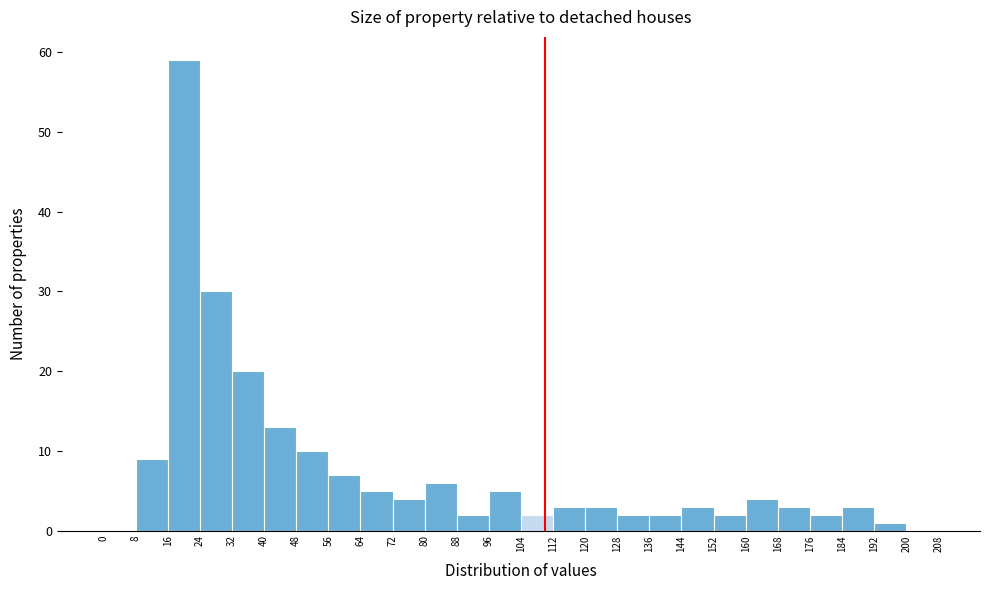

Reading left to right, list every bar in this chart as the range it spans on the x-axis followed by its height. The values are not printed on the chart, so give them approximately, as read against the axis.

0 to 8: 0
8 to 16: 9
16 to 24: 59
24 to 32: 30
32 to 40: 20
40 to 48: 13
48 to 56: 10
56 to 64: 7
64 to 72: 5
72 to 80: 4
80 to 88: 6
88 to 96: 2
96 to 104: 5
104 to 112: 2
112 to 120: 3
120 to 128: 3
128 to 136: 2
136 to 144: 2
144 to 152: 3
152 to 160: 2
160 to 168: 4
168 to 176: 3
176 to 184: 2
184 to 192: 3
192 to 200: 1
200 to 208: 0